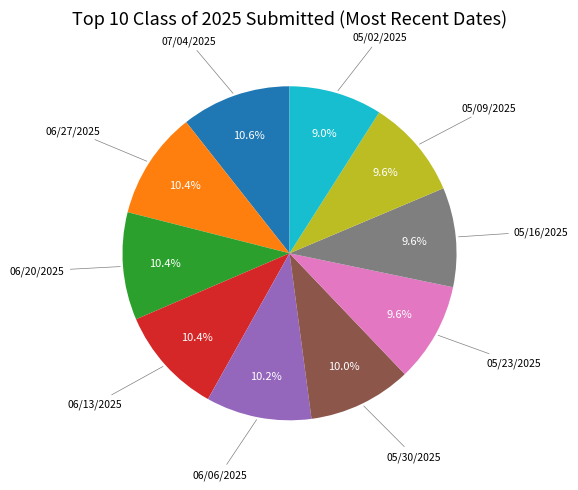

What percentage is the 05/09/2025 slice, to the nearest percent?

10%